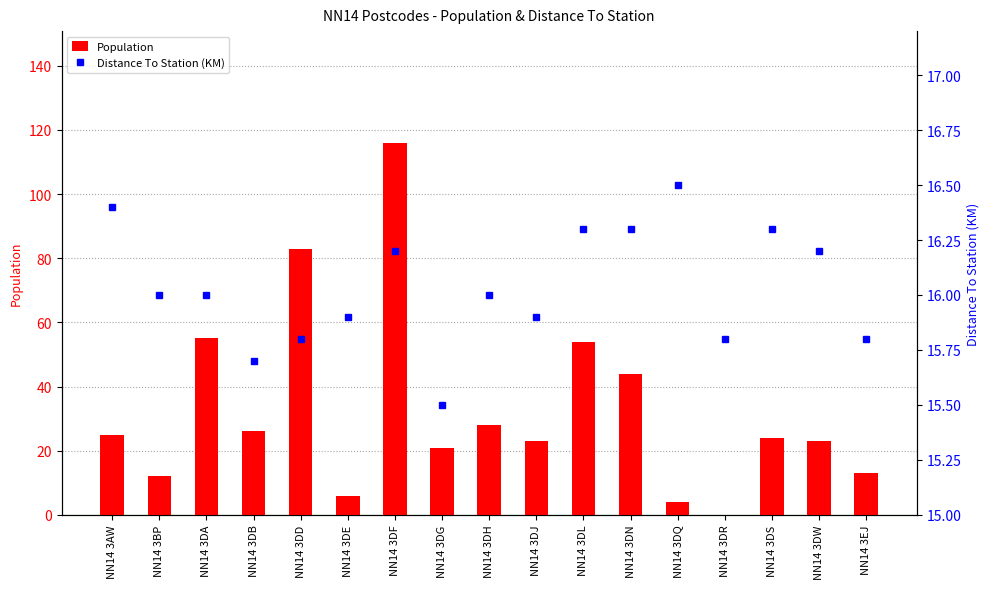

How many data points in Distance To Station (KM) are less than 16?

7